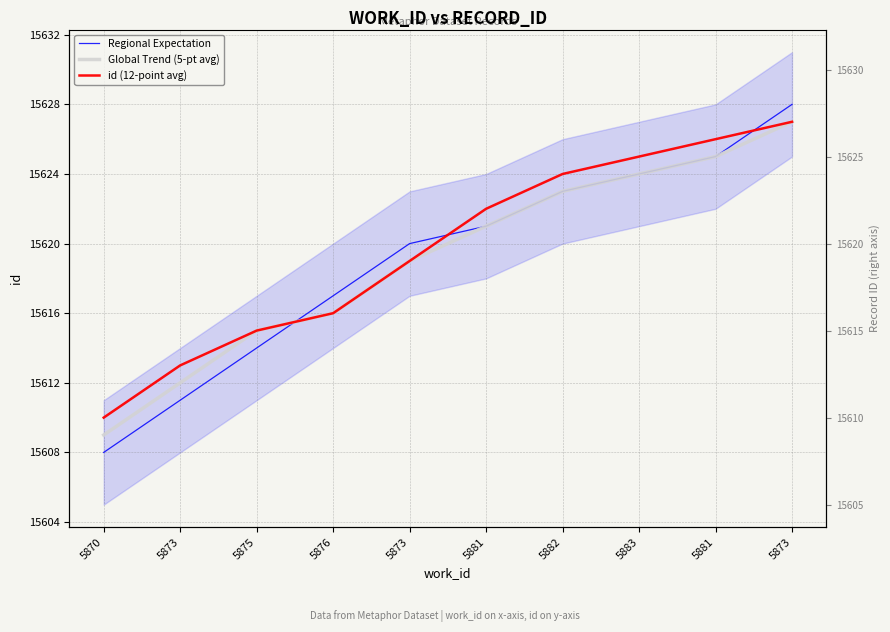

What is the value of the Global Trend (5-pt avg) point at the 5th from the left?

15612